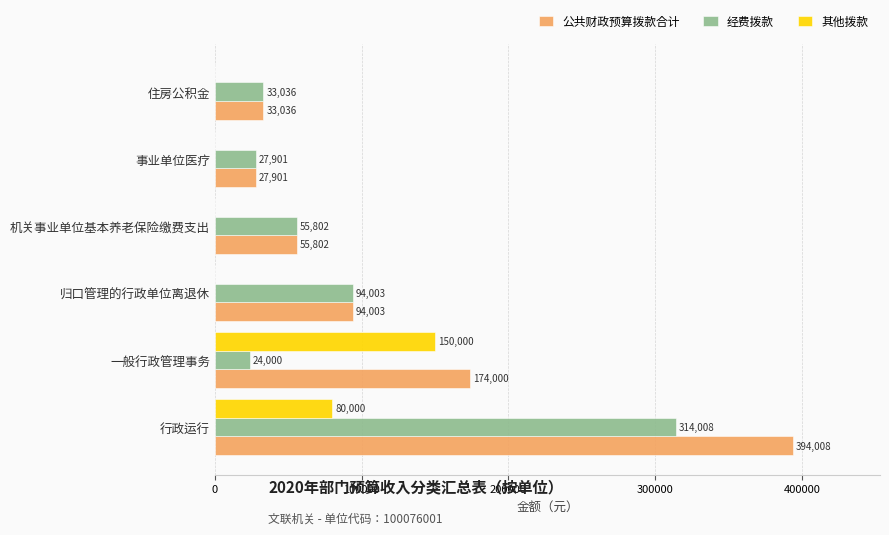

At which label is 其他拨款 closest to 75000?

行政运行